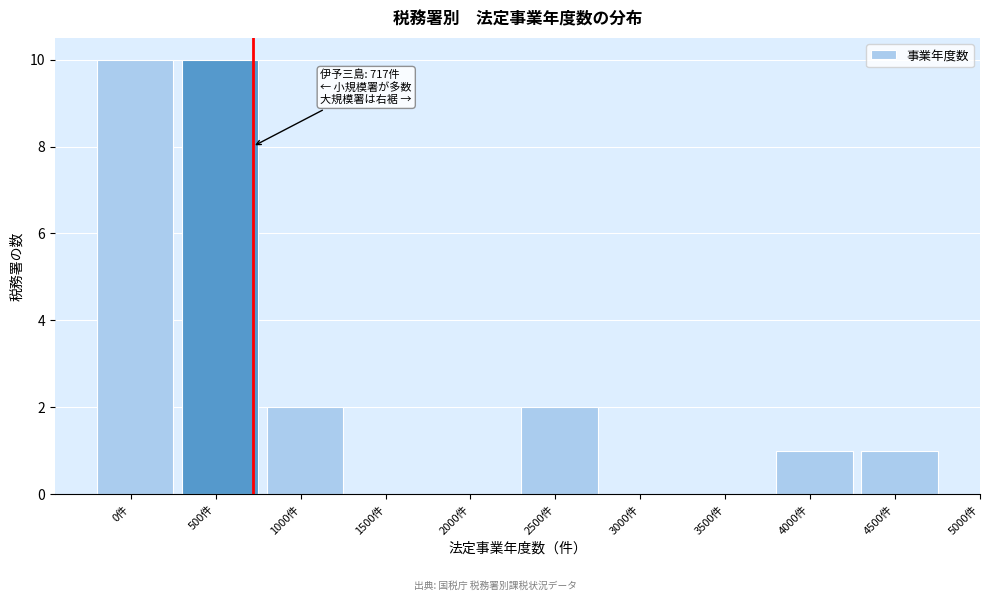

Reading left to right, transcribe all the data shown in this chart.

0件=10	500件=10	1000件=2	1500件=0	2000件=0	2500件=2	3000件=0	3500件=0	4000件=1	4500件=1